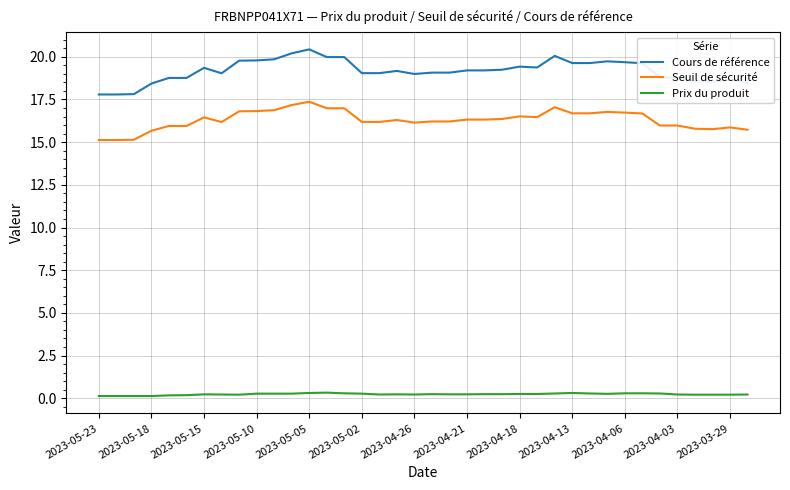

Which series has the largest total across all categories?

Cours de référence